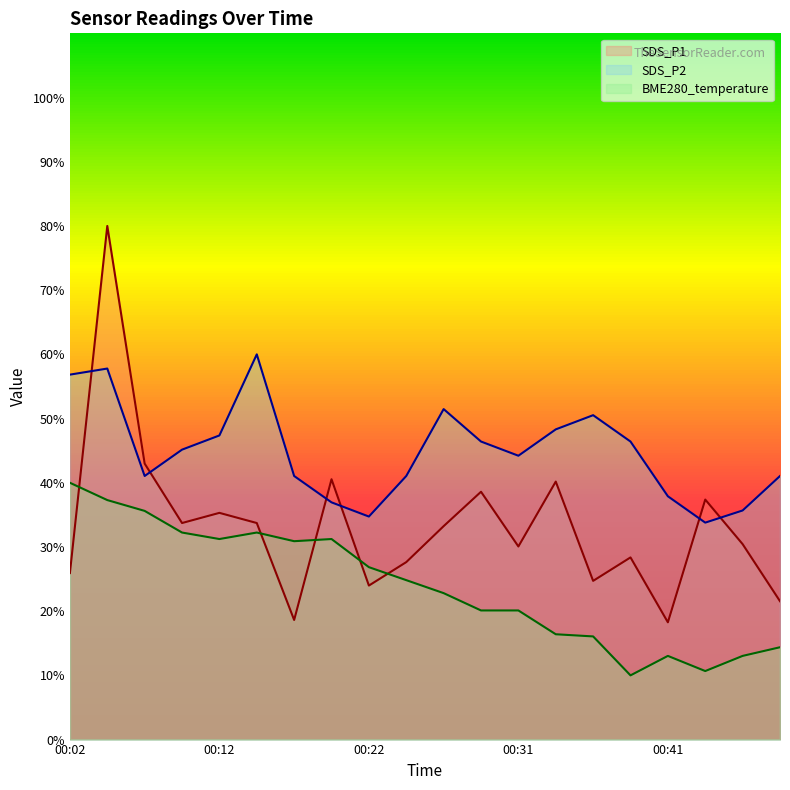

What are all the series names shown in the legend?

SDS_P1, SDS_P2, BME280_temperature